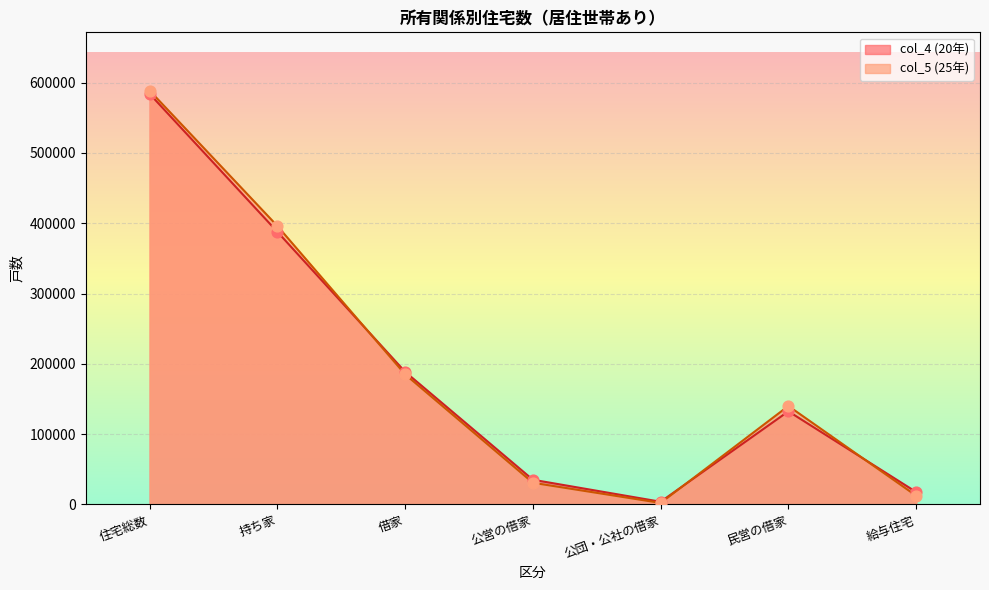

Which series has the largest total across all categories?

col_5